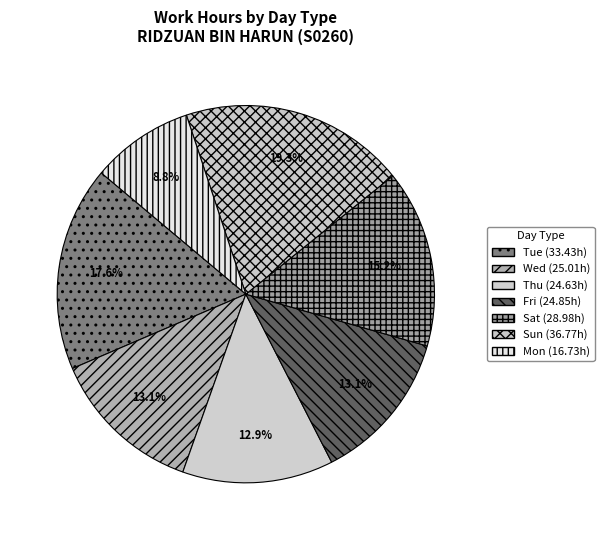

How many segments does this pie chart have?

7